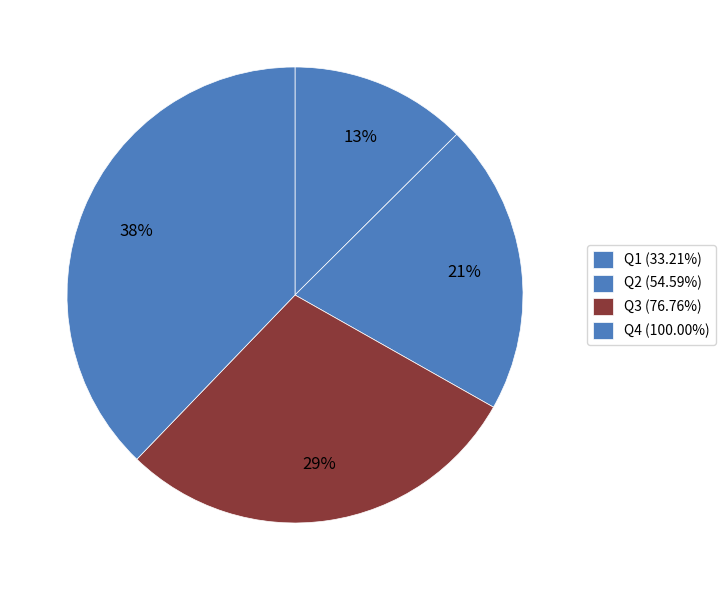

What is the largest slice in the pie chart?

Q4